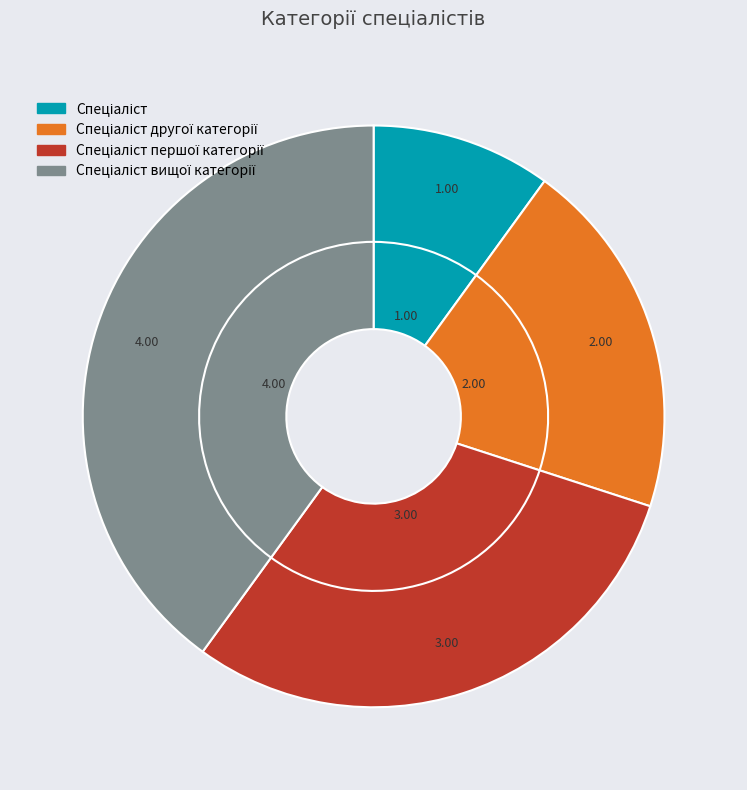

Which category has the smallest portion of the pie?

Спеціаліст